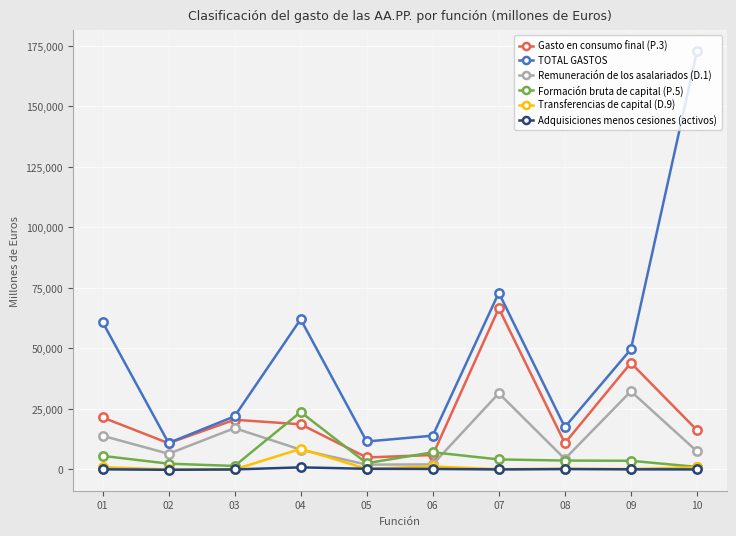

At how many categories does at least one series exceed 108072?

1